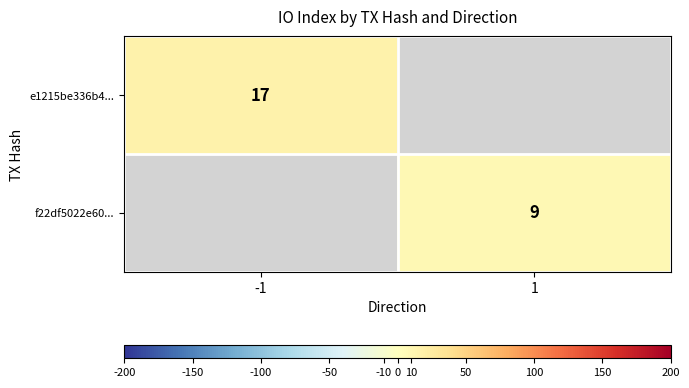

At which category does the chart reach its peak across all series?

-1